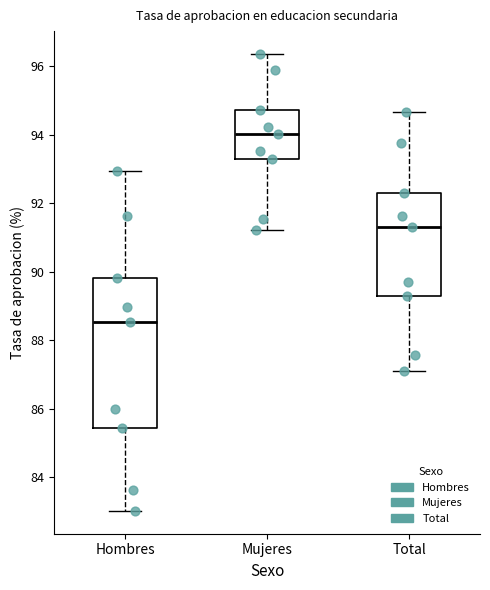

Reading left to right, transcribe this box plot: for each box, give where its median line is, the range the box spans, and where its two whiskers end, as read against the y-axis. The values are not printed on the chart, so give them approximately, as read against the axis.

Hombres: median 88.6, box 85.4 to 89.8, whiskers 83.0 to 93.0
Mujeres: median 94.0, box 93.2 to 94.8, whiskers 91.2 to 96.4
Total: median 91.2, box 89.2 to 92.2, whiskers 87.0 to 94.6